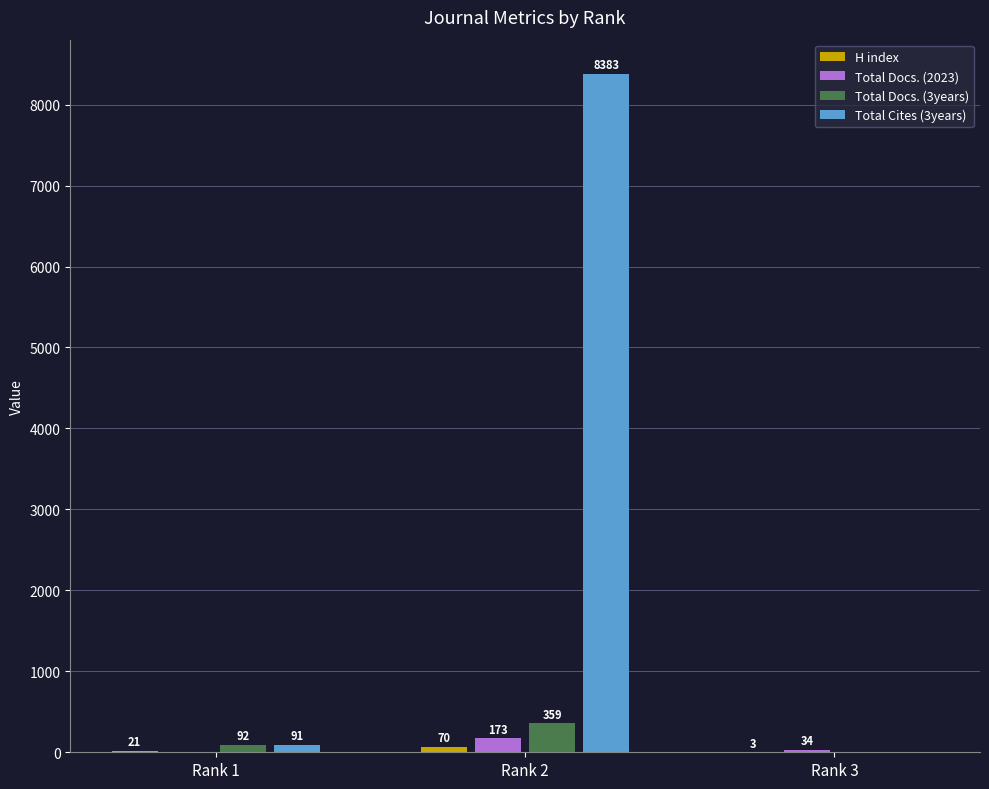

True or false: Total Cites (3years) has a value of 8383 at Rank 2.

True